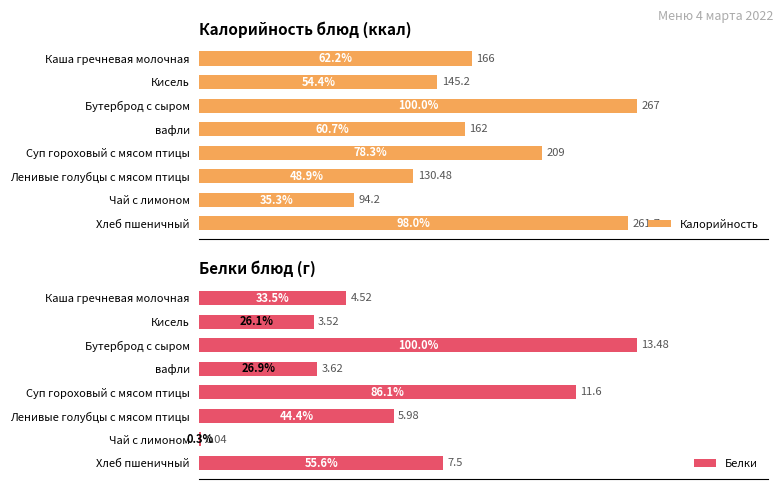

List the labels in order of Калорийность value, largest first.

Бутерброд с сыром, Хлеб пшеничный, Суп гороховый с мясом птицы, Каша гречневая молочная, вафли, Кисель, Ленивые голубцы с мясом птицы, Чай с лимоном